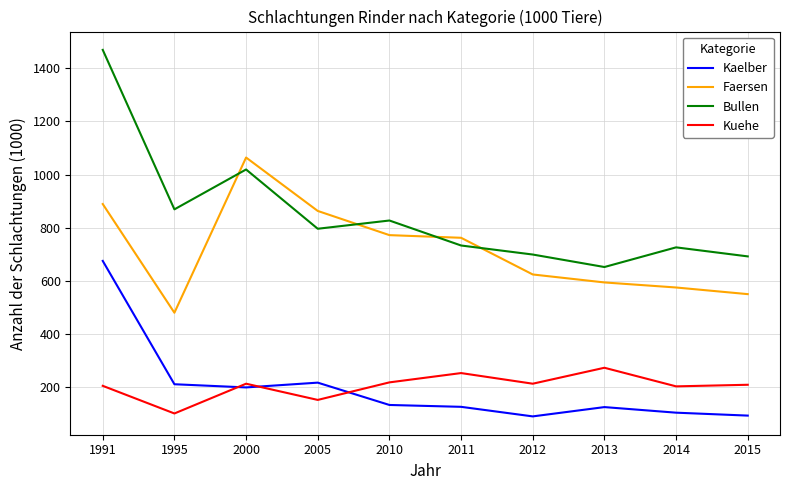

Which series has the widest spread of values?

Bullen